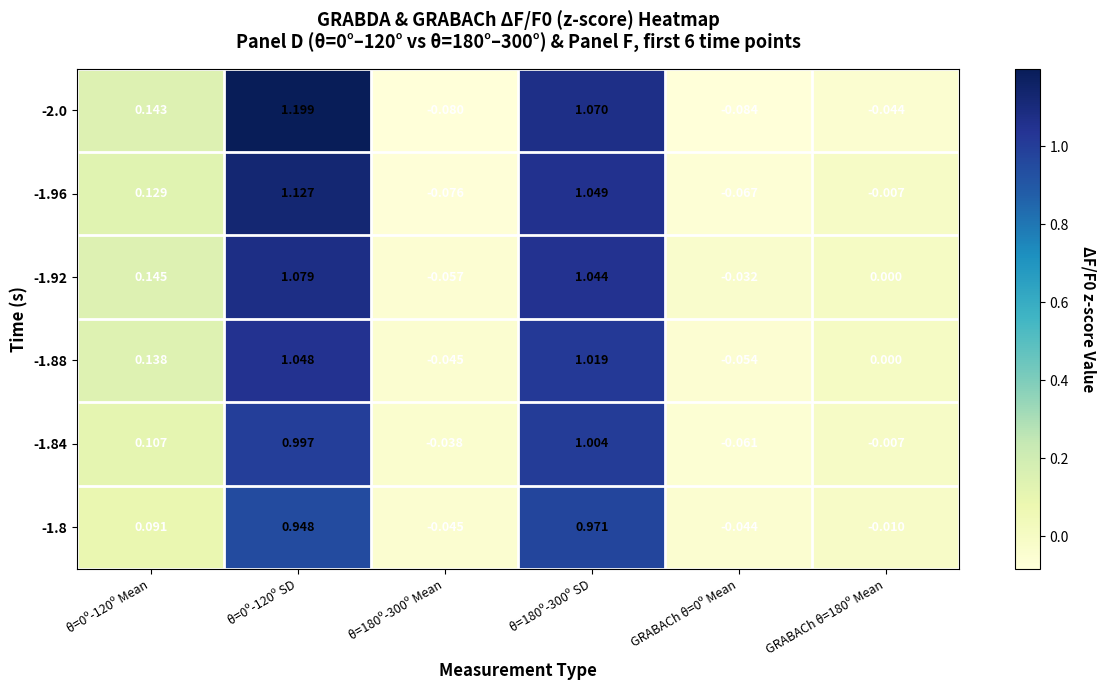

Is the value of -2.0 at θ=0º-120º Mean greater than the value of -1.8 at θ=180º-300º SD?

No